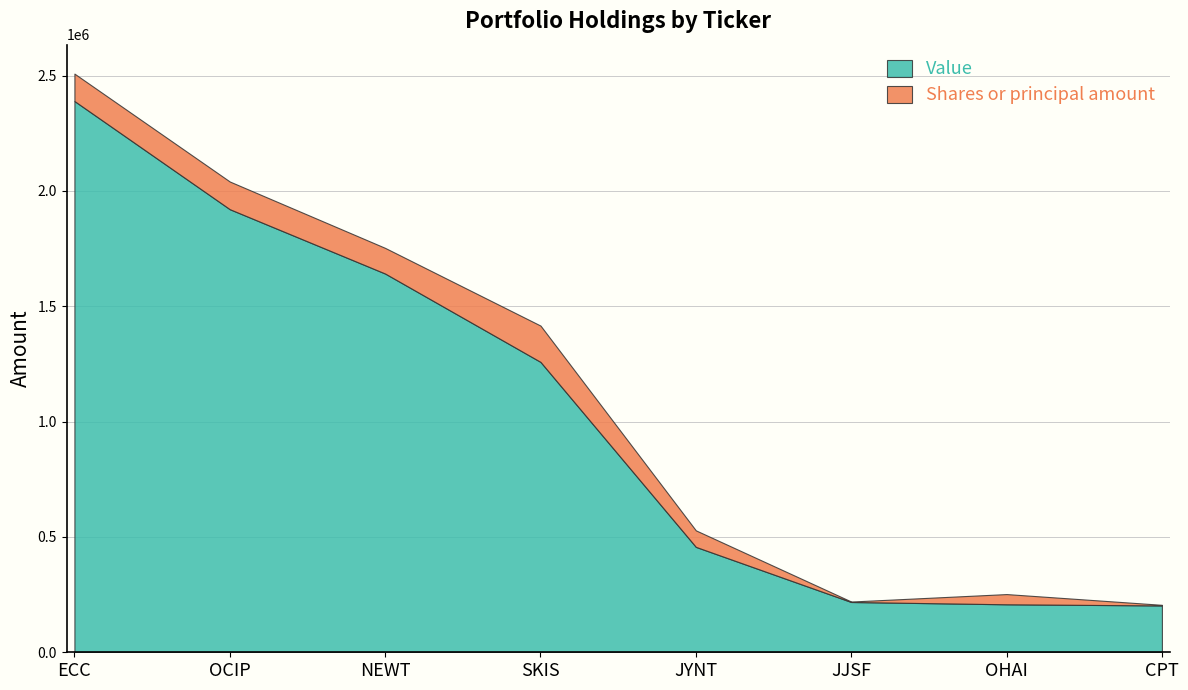

True or false: Value and Shares or principal amount intersect in this chart.

False